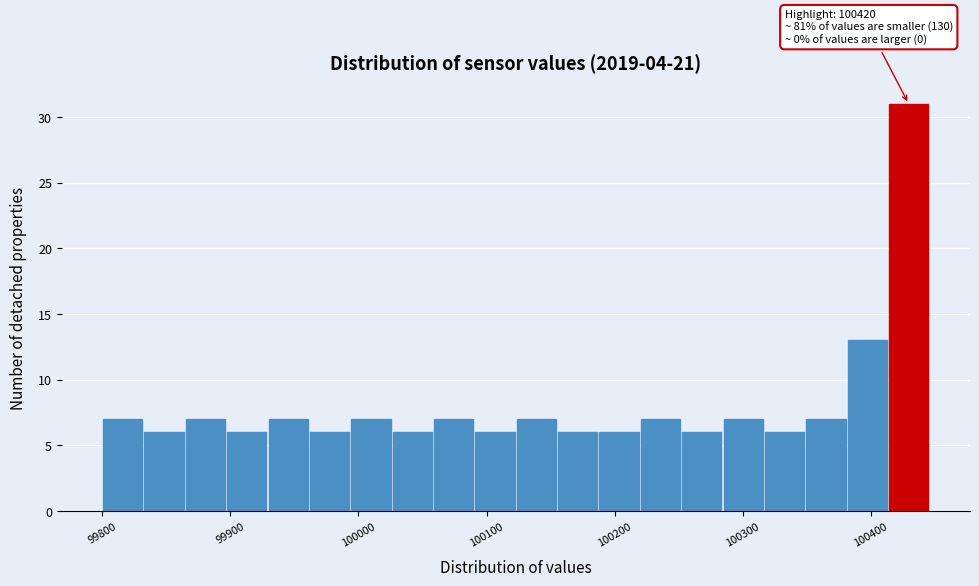

Read against the x-axis, roughly where is the centre of the tallest bar?

100430